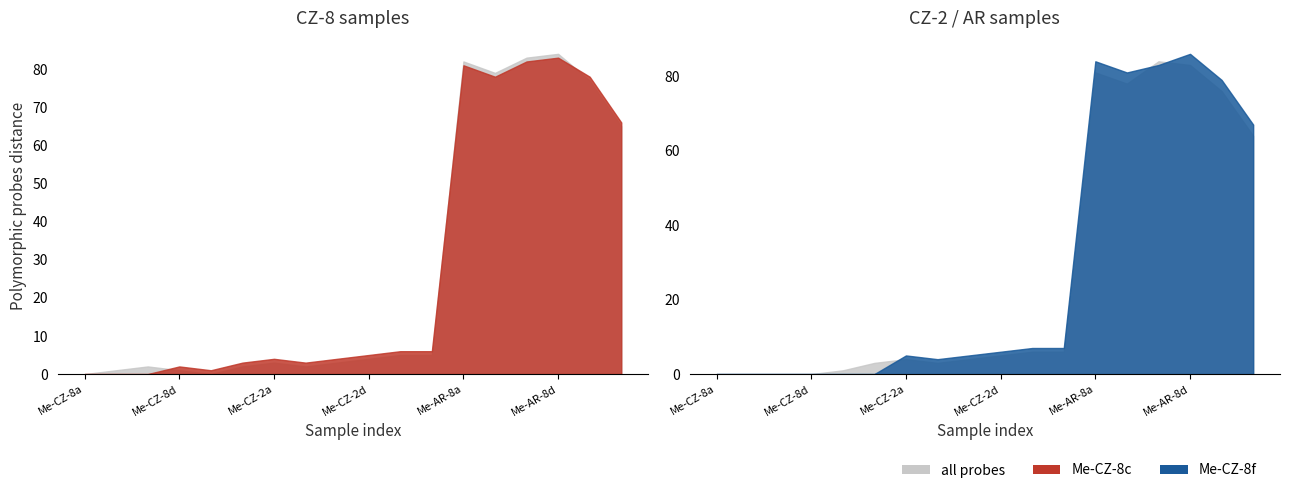

What is the spread (max minus min) of values at Me-AR-8b?

4